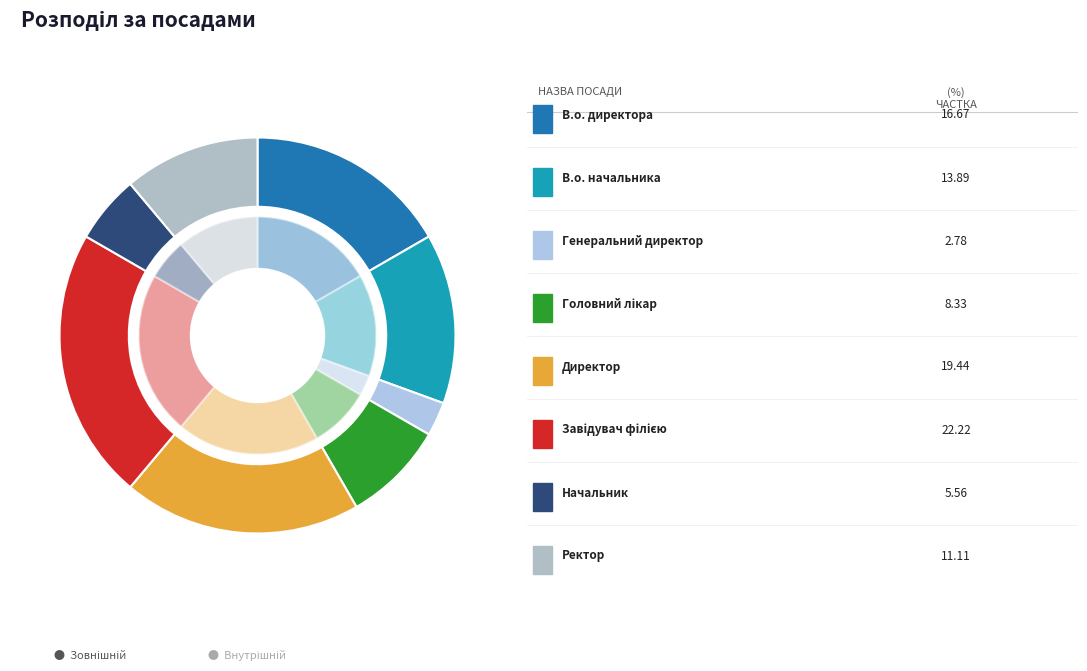

What is the largest slice in the pie chart?

Завідувач філією